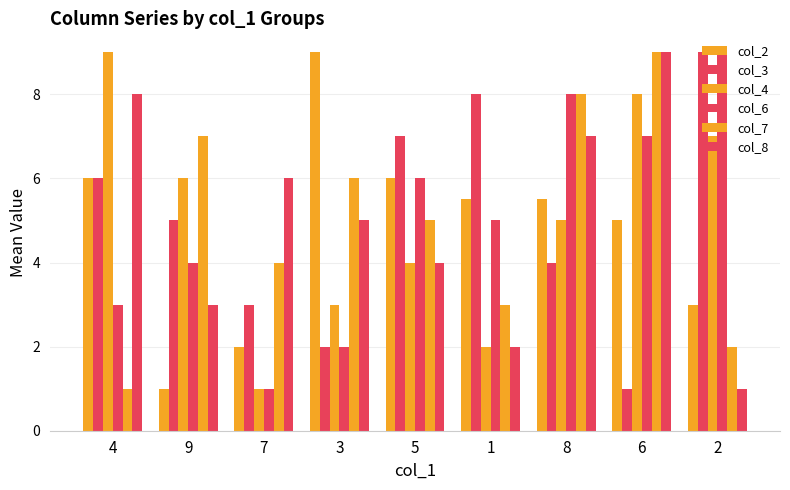

True or false: col_6 has a value of 3.4 at 3.

False